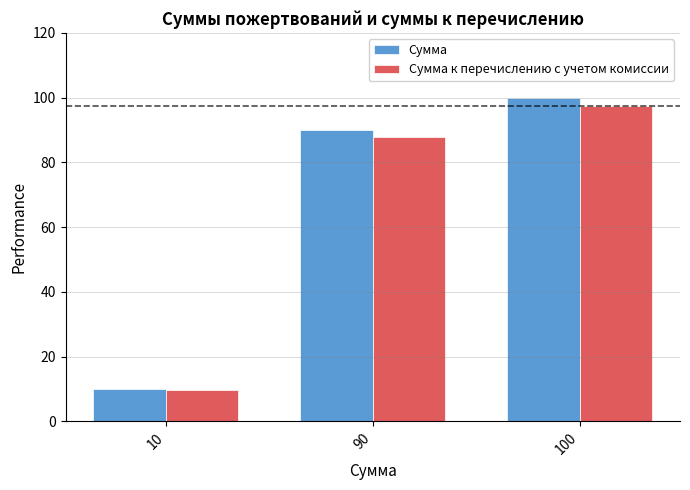

Reading left to right, what are all the values shown in this chart?

Сумма: 10=10.0	90=90.0	100=100.0
Сумма к перечислению с учетом комиссии: 10=9.8	90=87.8	100=97.5